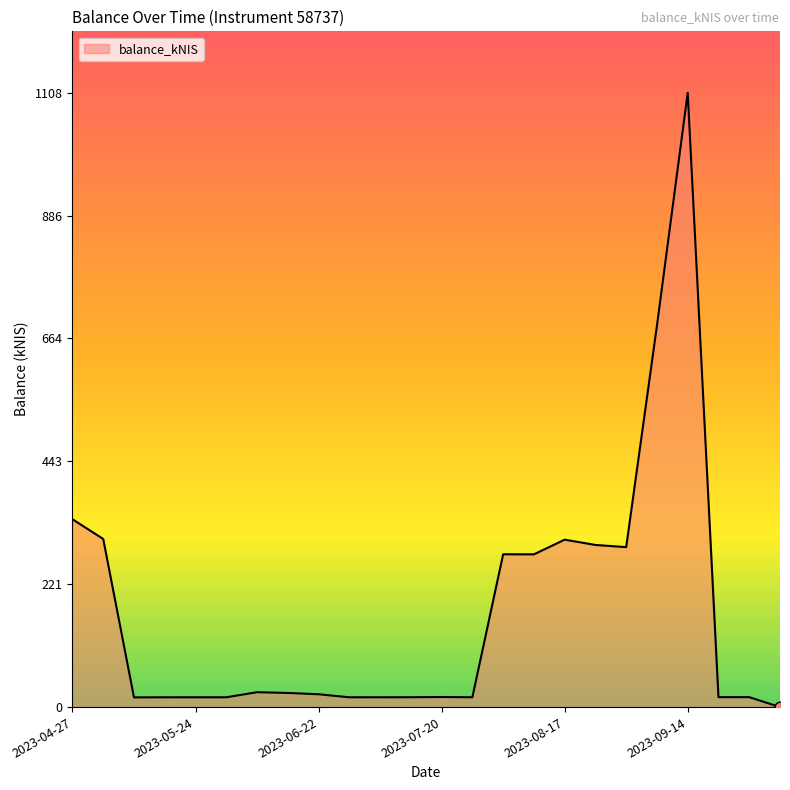

What is the difference between the maximum and minimum values?

1108.3